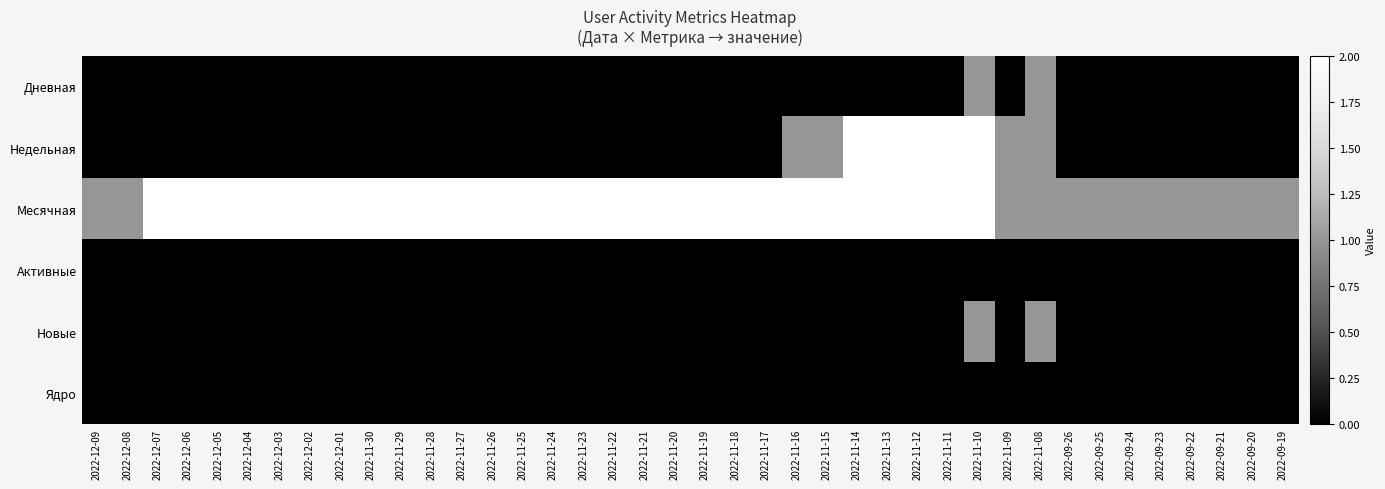

What is the greatest value displayed?

2